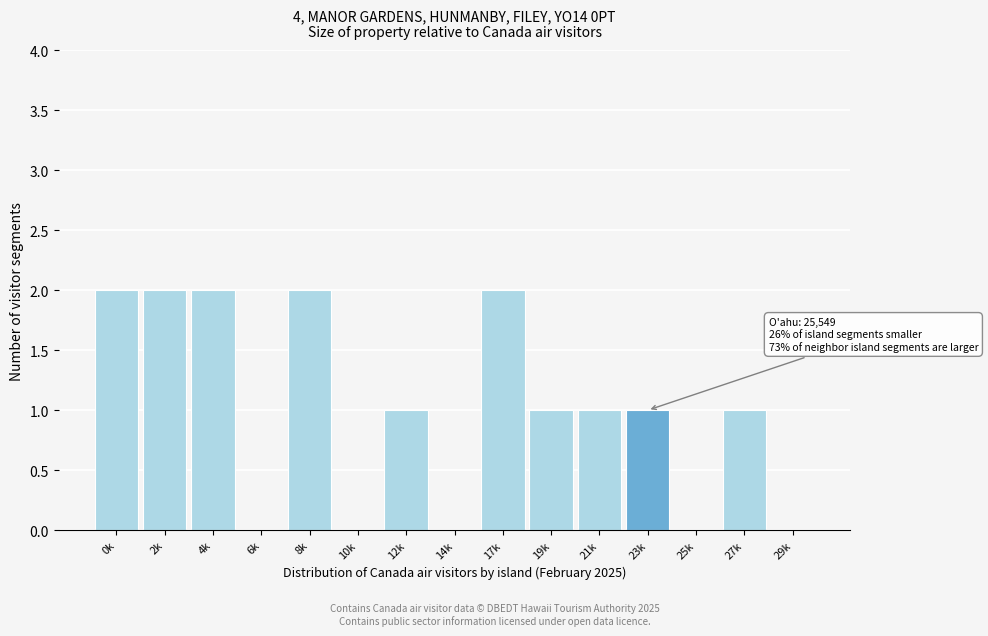

Reading left to right, extract all data points from this chart.

0k=2	2k=2	4k=2	6k=0	8k=2	10k=0	12k=1	14k=0	17k=2	19k=1	21k=1	23k=1	25k=0	27k=1	29k=0